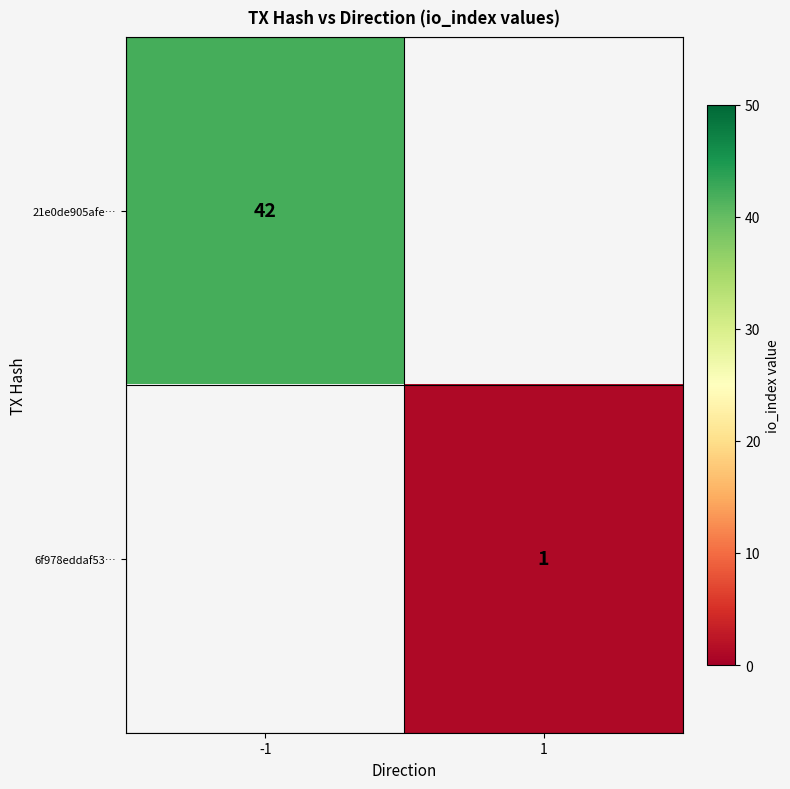

Is it true that 21e0de905afe… equals 63.6 at -1?

False